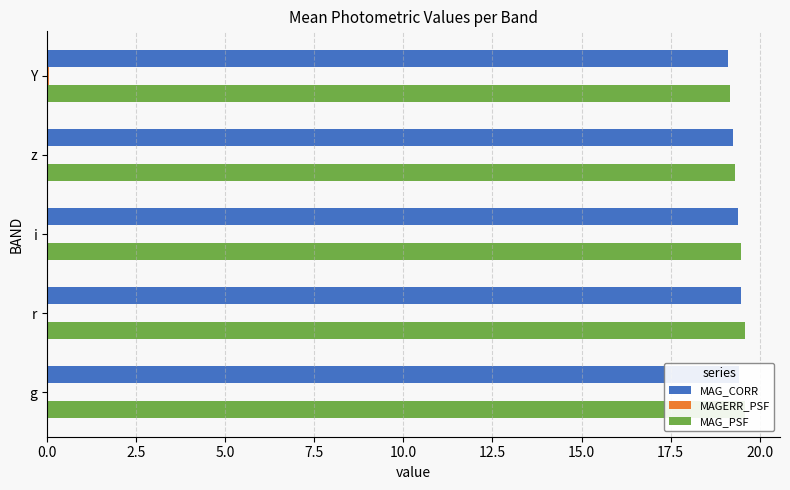

The value of MAG_PSF at i is 19.5. True or false?

True